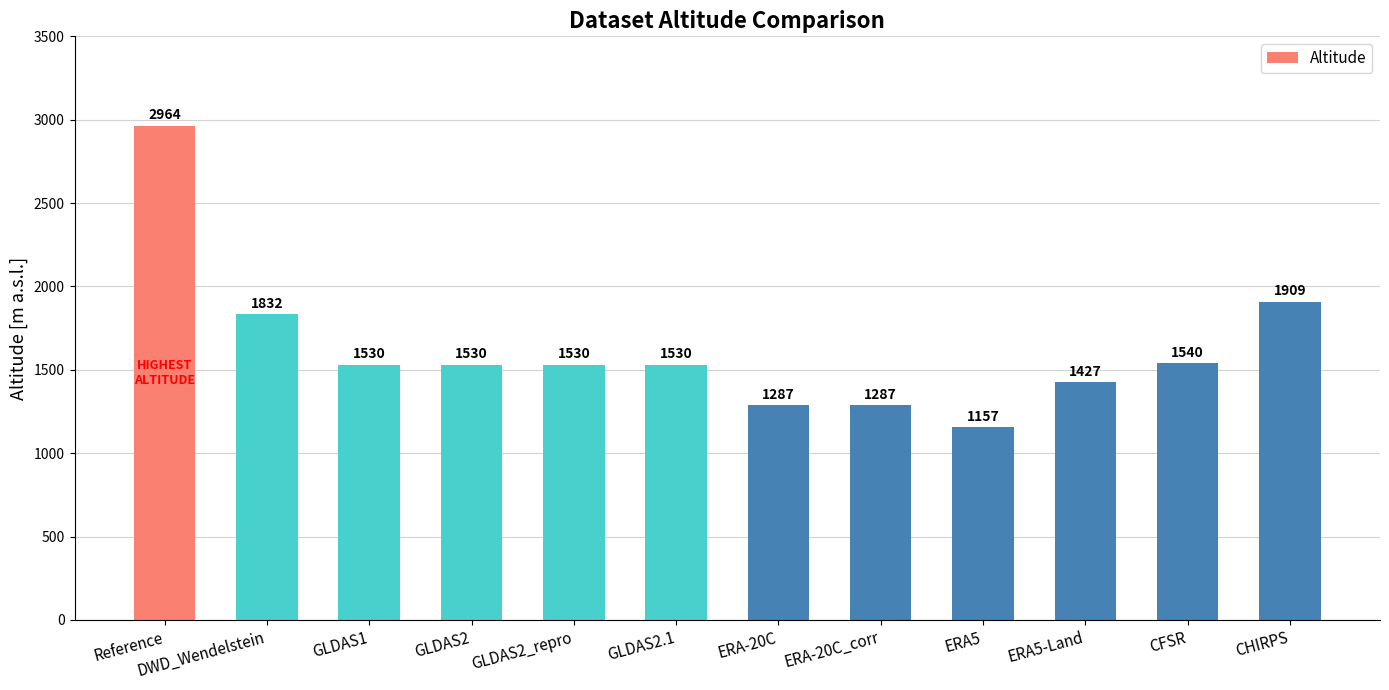

True or false: the data shows 1530 at GLDAS2.1.

True